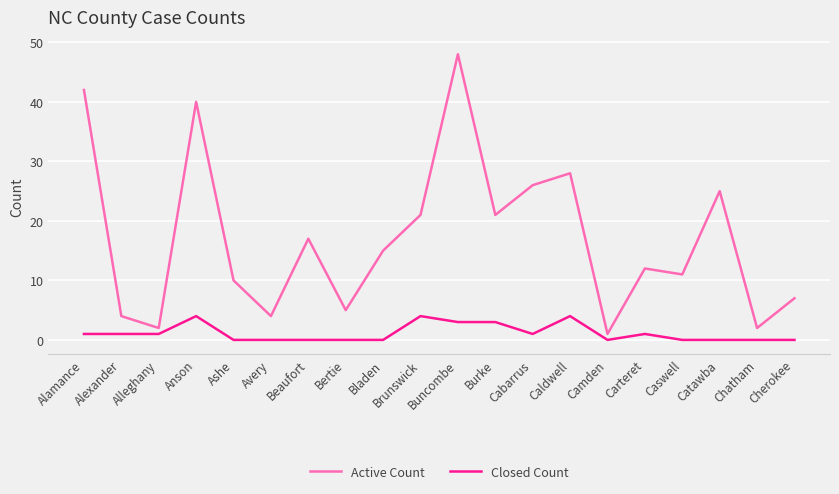

What is the total value across all series at Cabarrus?

27